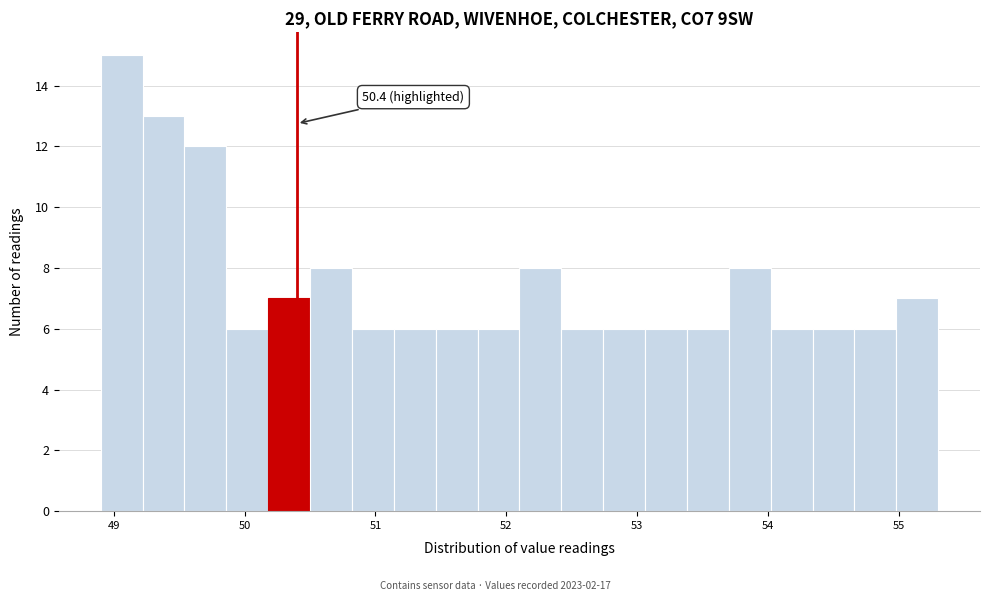

Around what value on the x-axis is the tallest bar? Give the approximate position of its centre, as read against the axis.

49.1